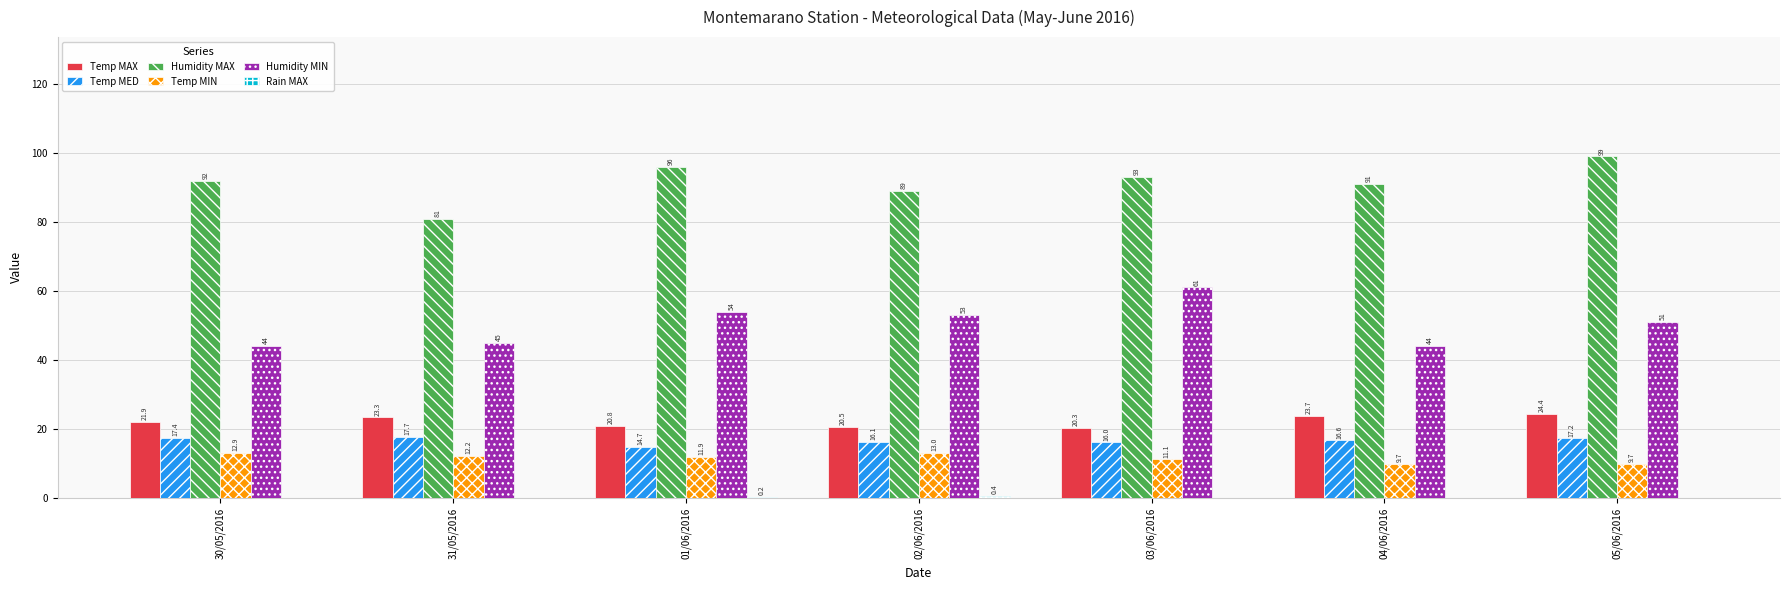

Are the bars horizontal?

No